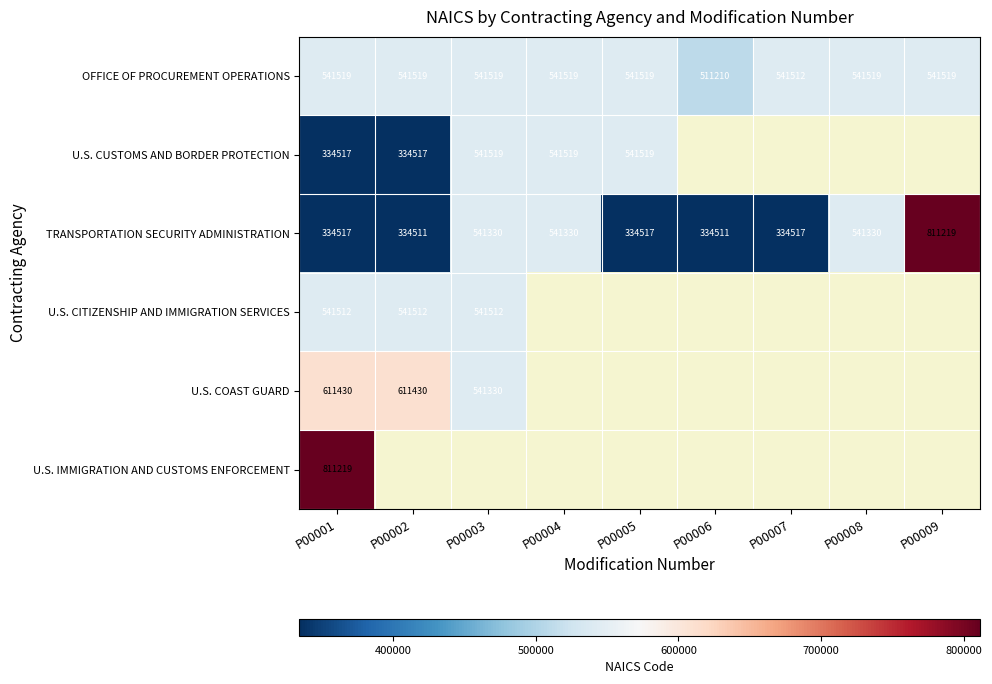

What is the approximate value of TRANSPORTATION SECURITY ADMINISTRATION at P00003, to the nearest 50?

541350